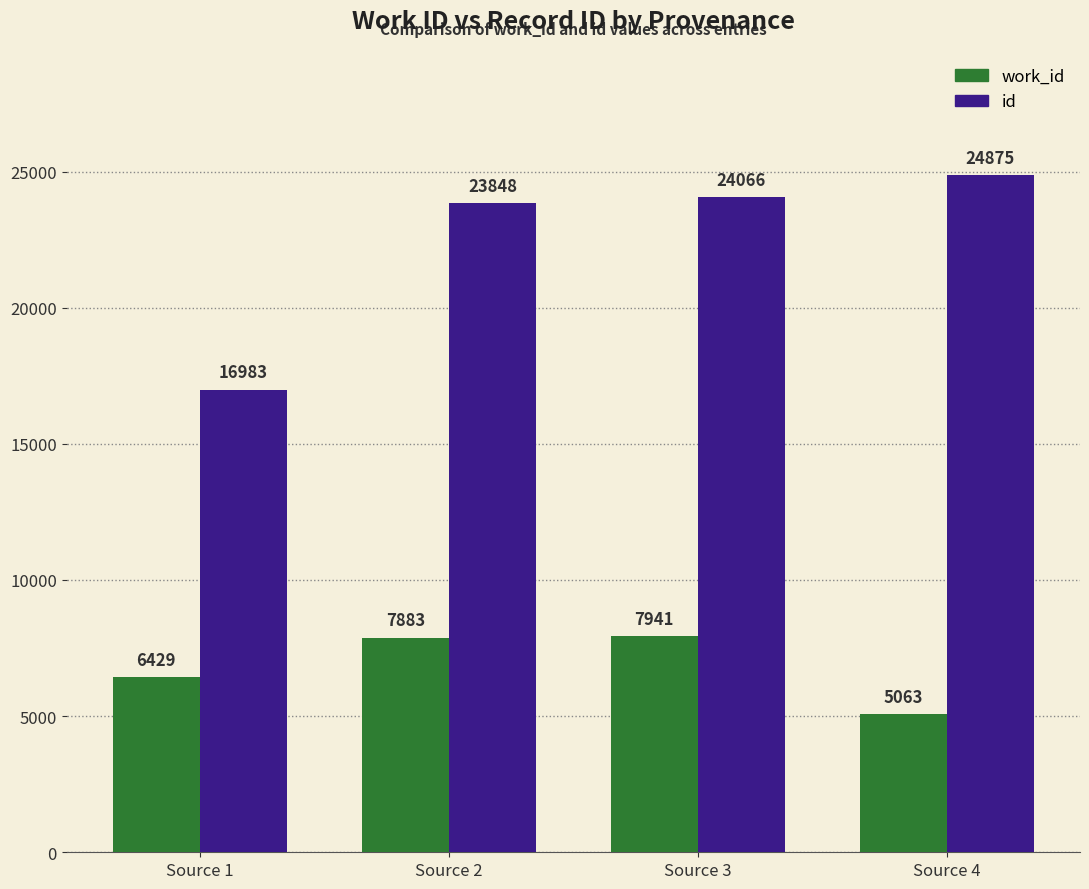

What is the lowest value of the work_id series?

5063